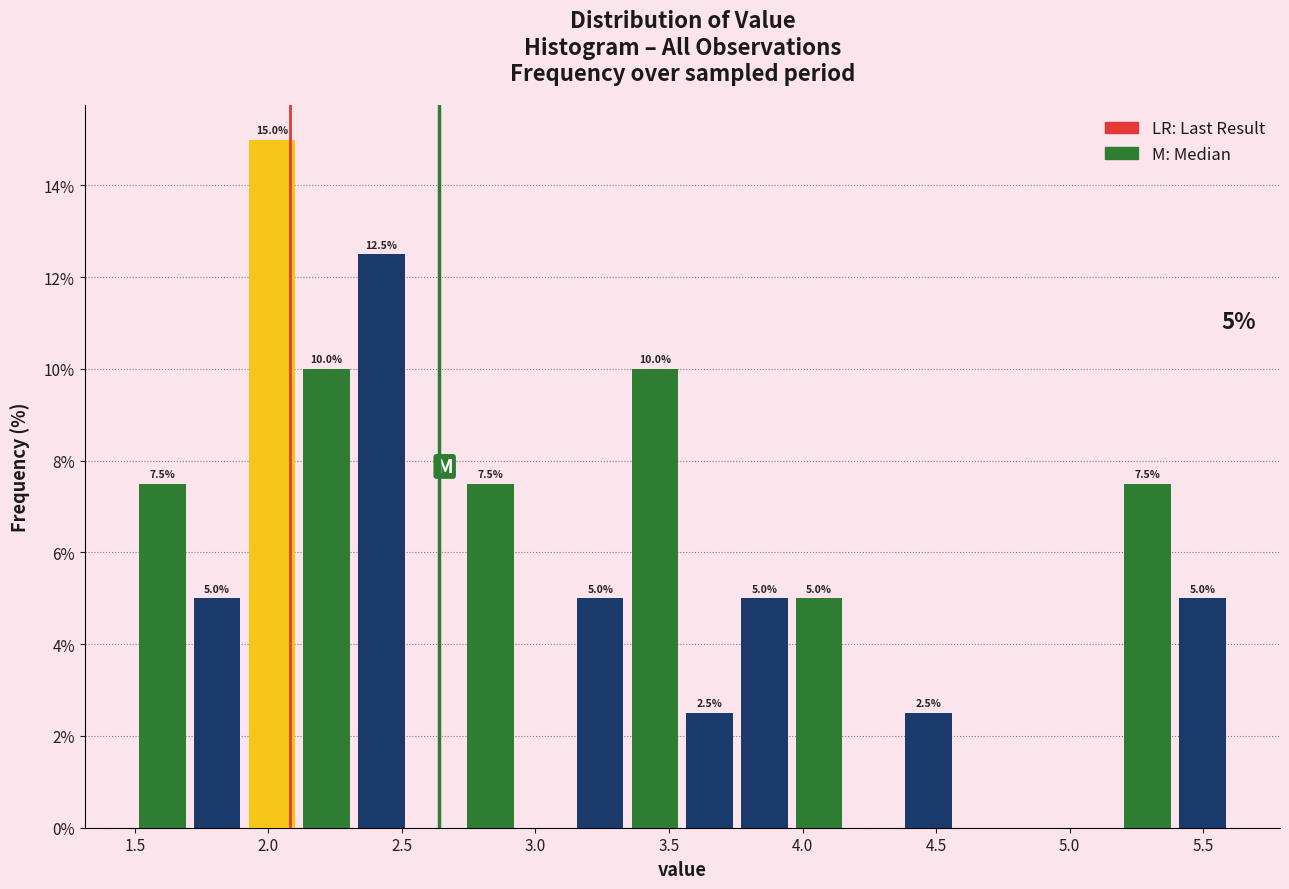

Which range on the x-axis has the tallest bar?

1.910 to 2.115